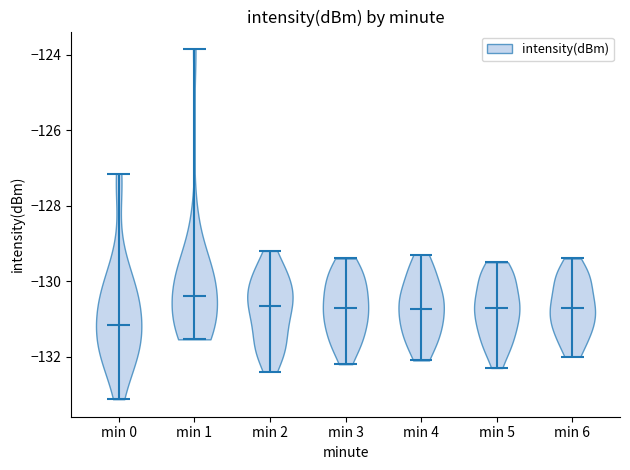

Reading left to right, read every violin against the y-axis: where its median line is, and the lowest and highest points it reaches. The values are not printed on the chart, so give them approximately, as read against the axis.

min 0: median line -131.2, lowest point -133.2, highest point -127.2
min 1: median line -130.4, lowest point -131.6, highest point -123.8
min 2: median line -130.6, lowest point -132.4, highest point -129.2
min 3: median line -130.6, lowest point -132.2, highest point -129.4
min 4: median line -130.8, lowest point -132.0, highest point -129.2
min 5: median line -130.6, lowest point -132.2, highest point -129.4
min 6: median line -130.6, lowest point -132.0, highest point -129.4